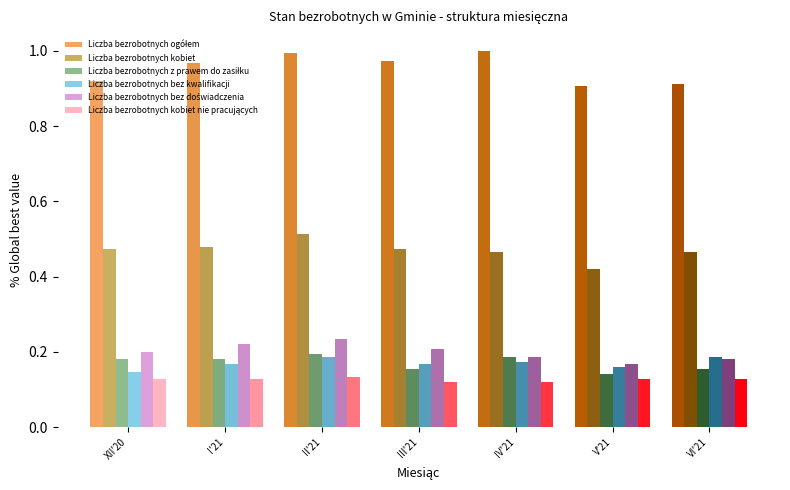

Which series changed the most between XII'20 and V'21?

Liczba bezrobotnych kobiet